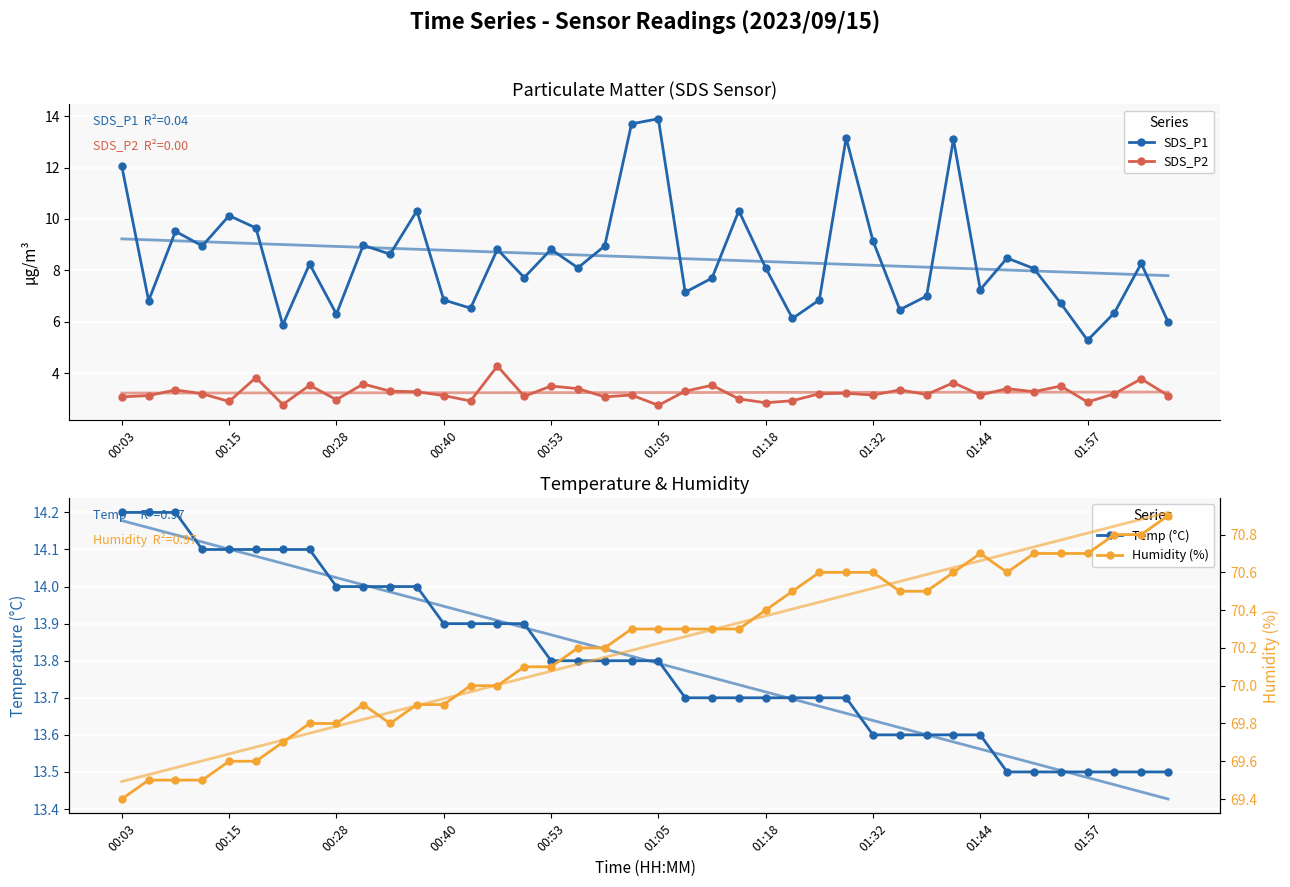

At how many categories does at least one series exceed 64?

40